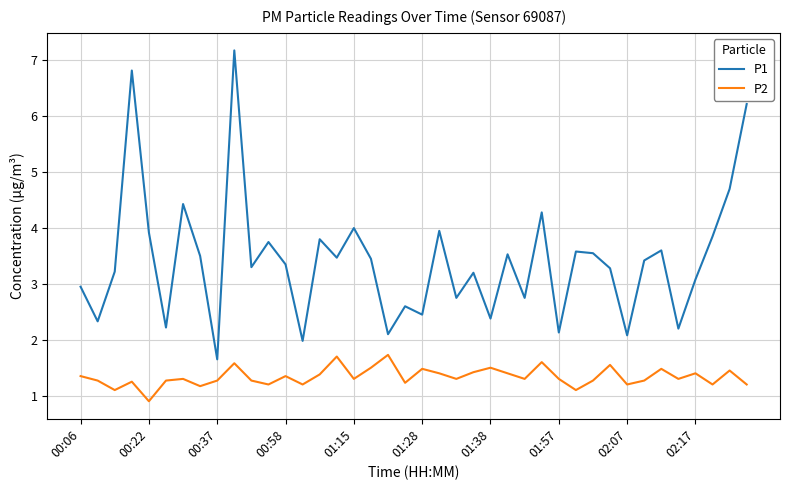

Rank the series by their average value, from lowest to highest.

P2, P1